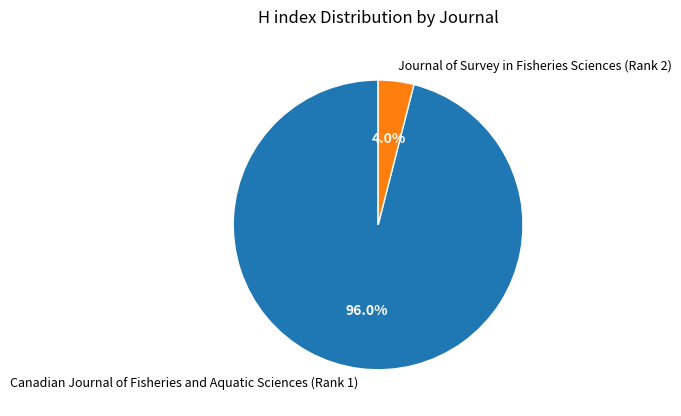

Is there a majority slice in this chart?

Yes